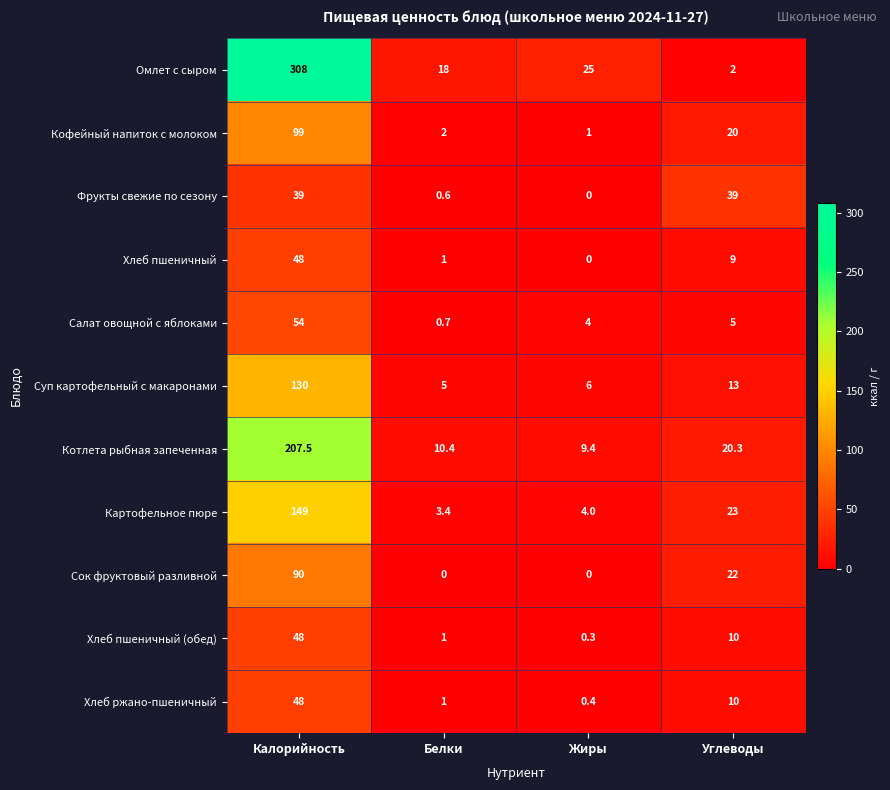

What is the total value across all series at Жиры?

50.1